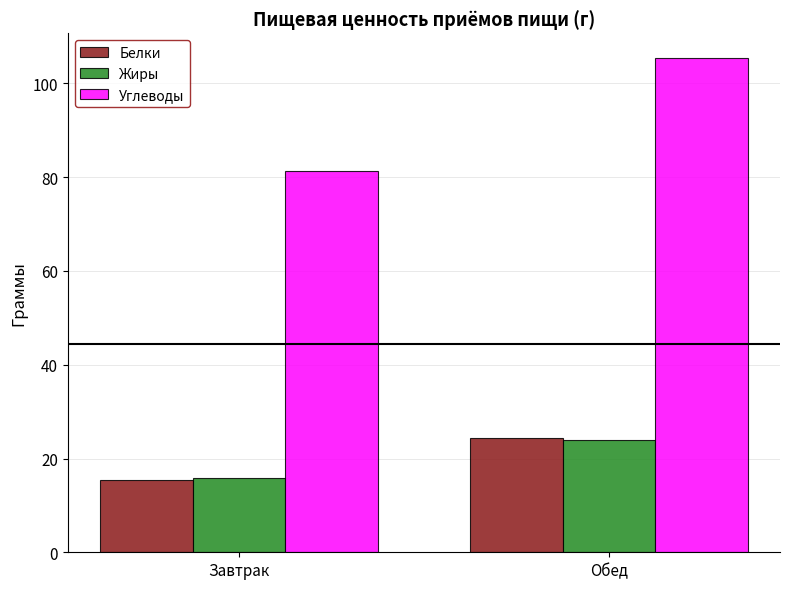

How many bars are there in total?

6